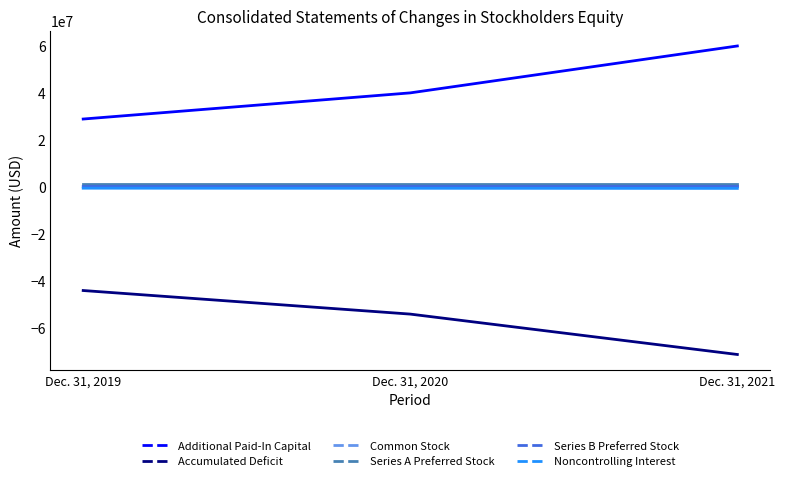

What is the sum of the Additional Paid-In Capital values at Dec. 31, 2019 and Dec. 31, 2020?

68489000